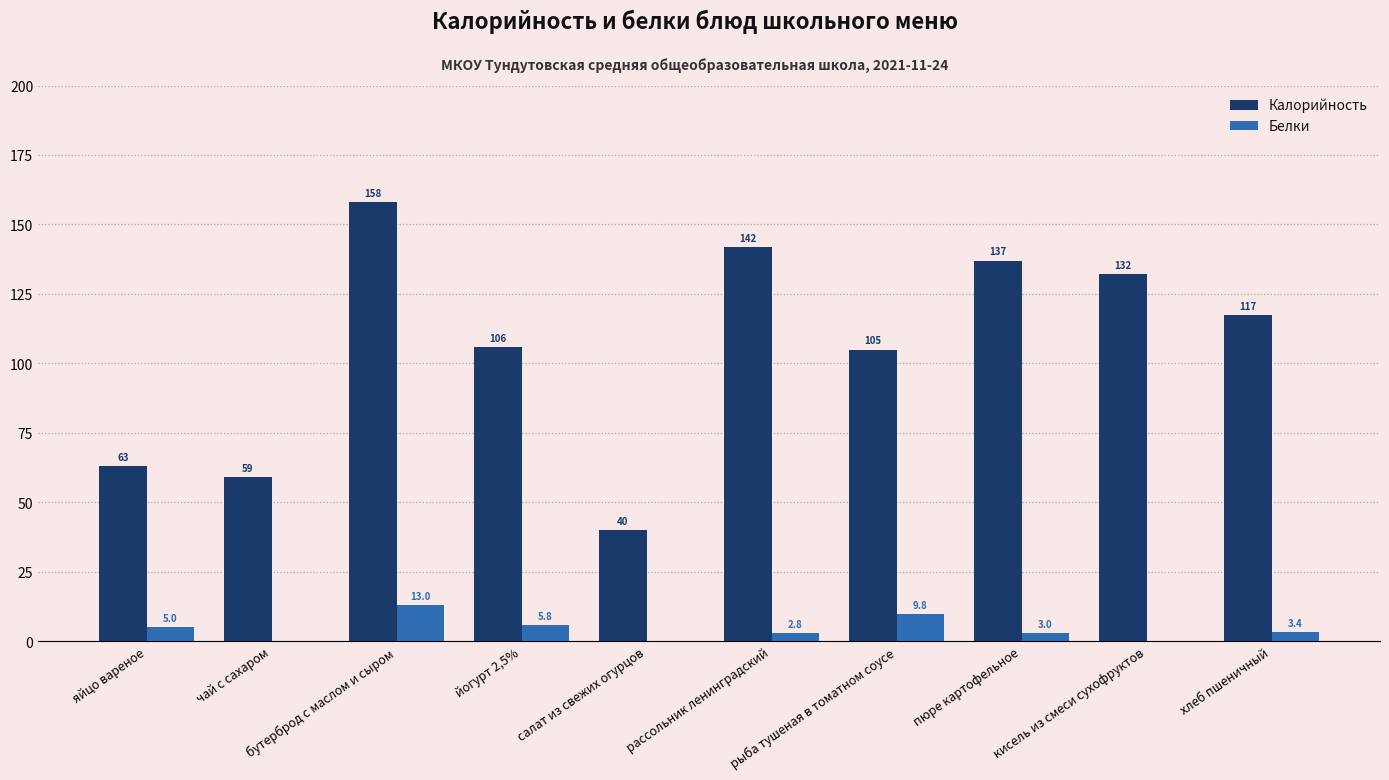

What are all the series names shown in the legend?

Калорийность, Белки